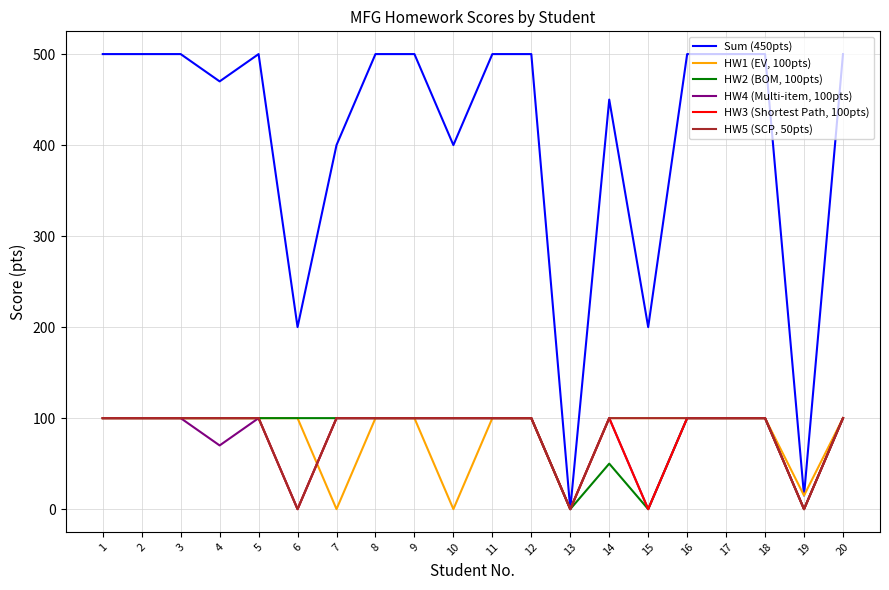

Does the chart display data point markers on the line(s)?

No